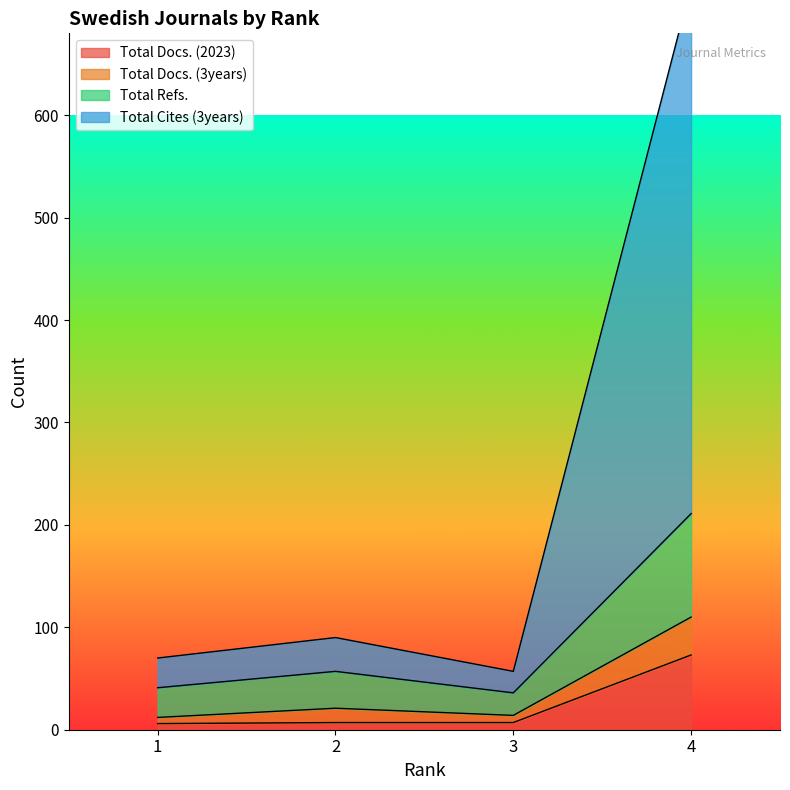

Count the number of data series in this chart.

4